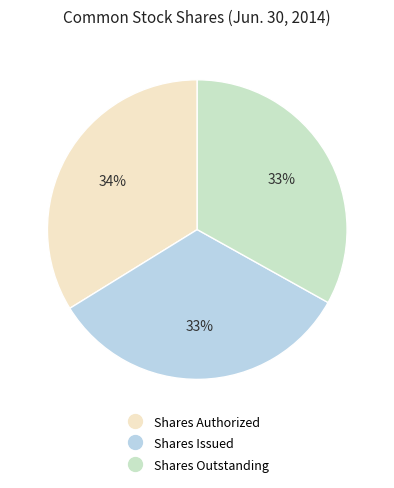

To the nearest percent, what is the average slice percentage?

33%